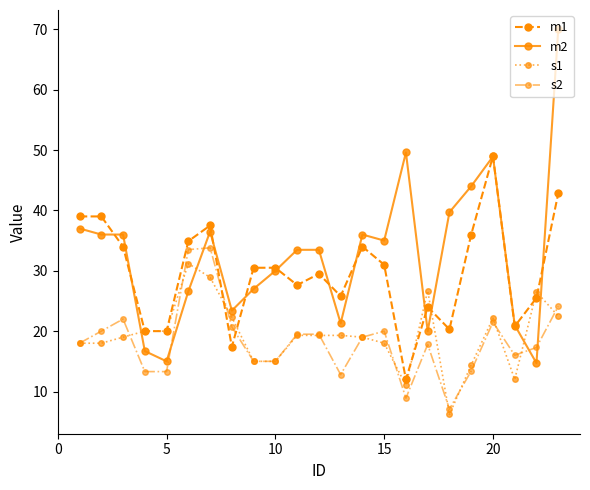

Which series has the largest total across all categories?

m2